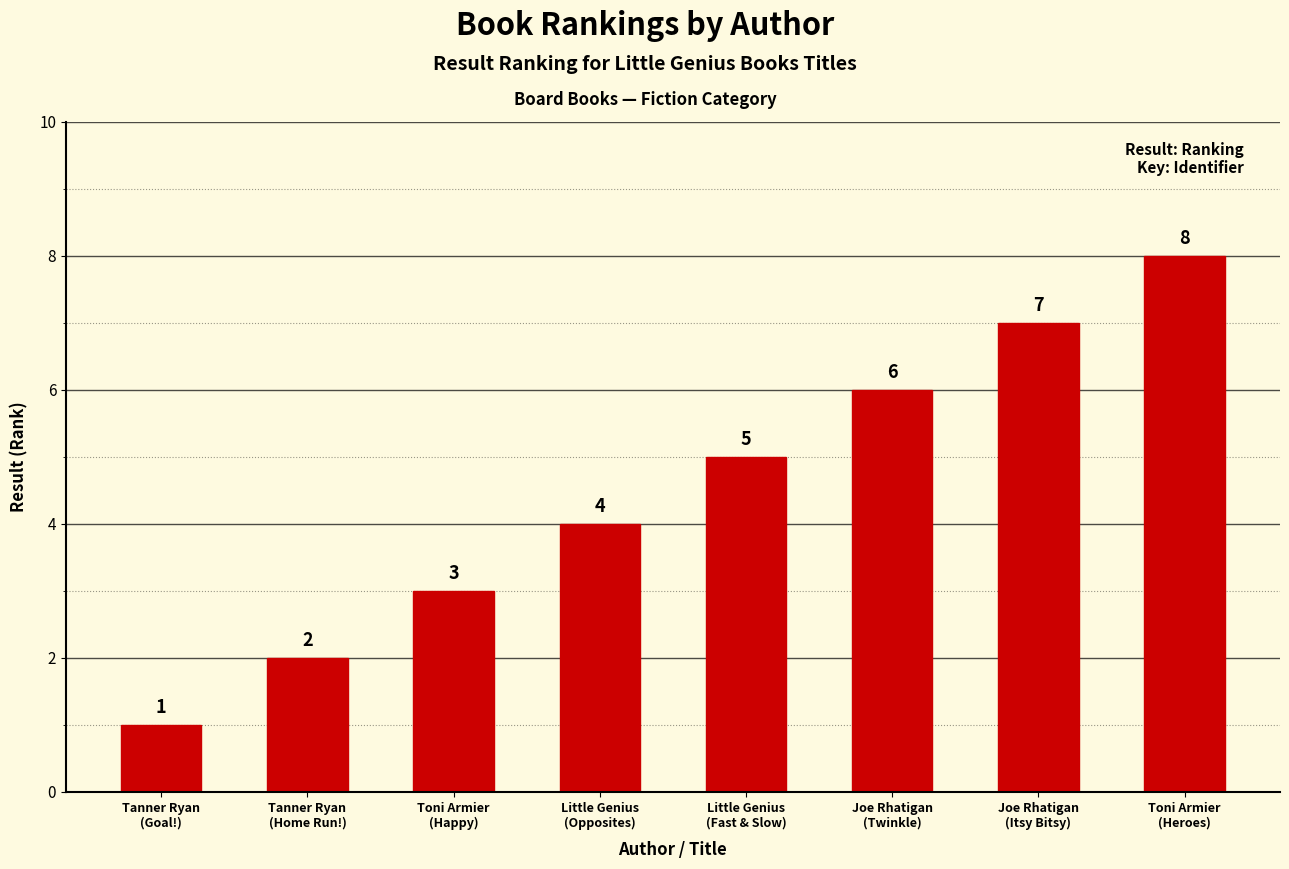

Which label corresponds to the largest value in the chart?

Toni Armier
(Heroes)